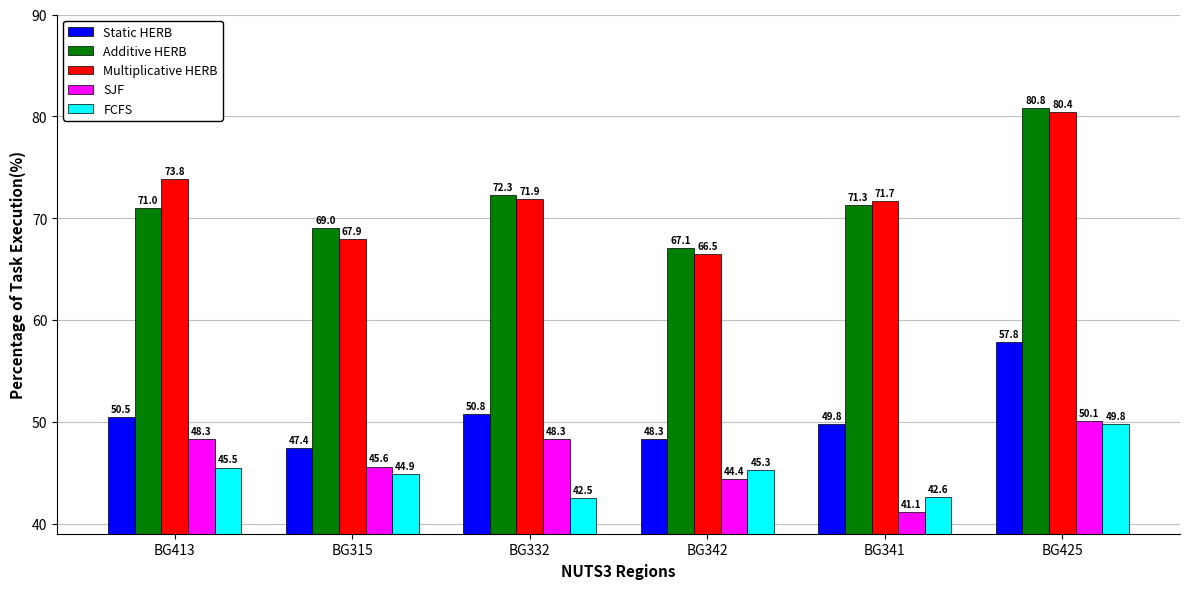

Which series has the largest total across all categories?

Multiplicative HERB